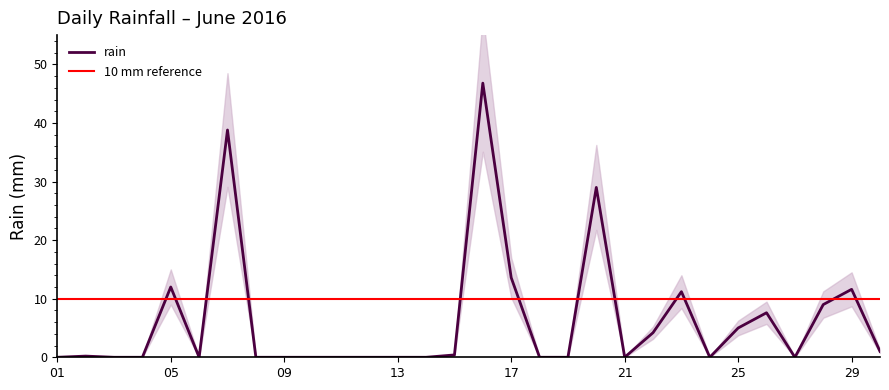

Is this an area chart (filled region under the line)?

No